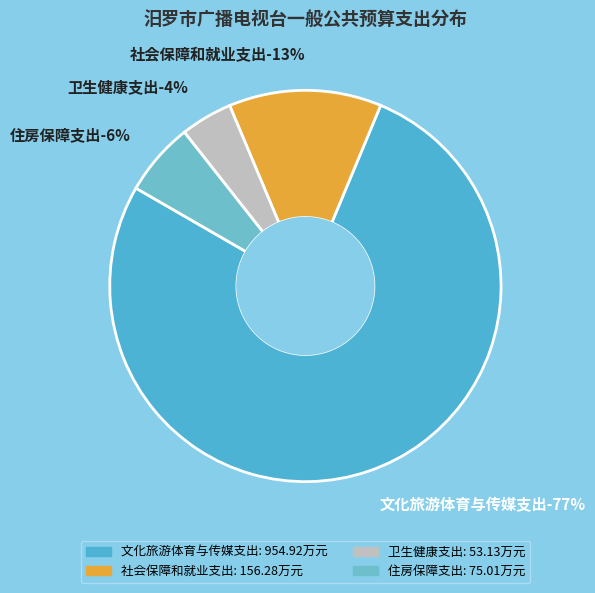

What is the change in value from 文化旅游体育与传媒支出 to 住房保障支出?

-879.9